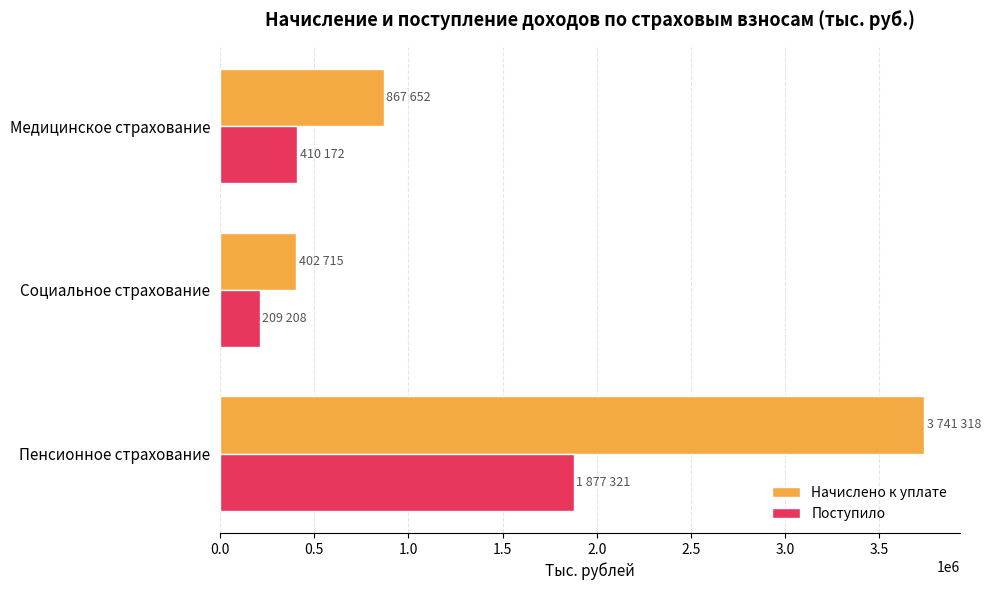

Which series has the largest range (max minus min)?

Начислено к уплате